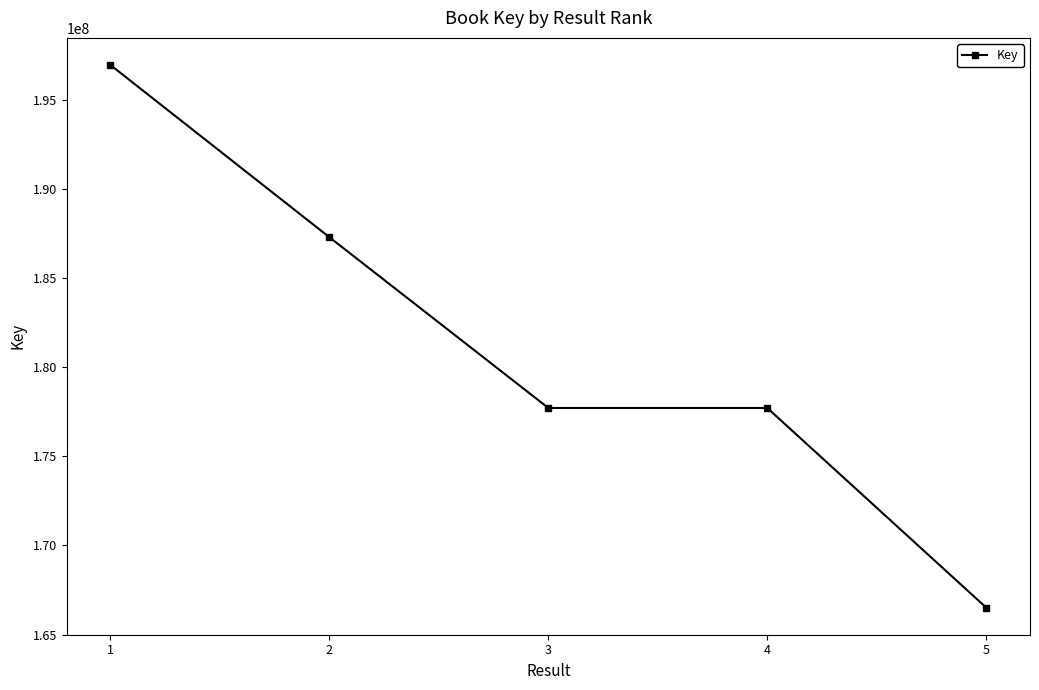

Where does the data first go above 177715029?

1